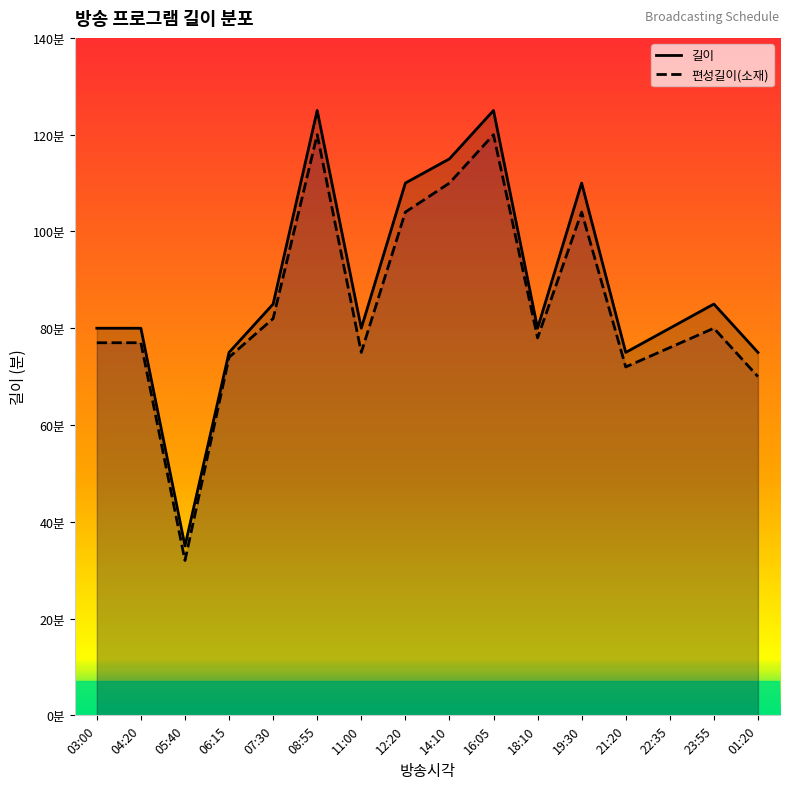

What is the average value of the 길이 series?

88